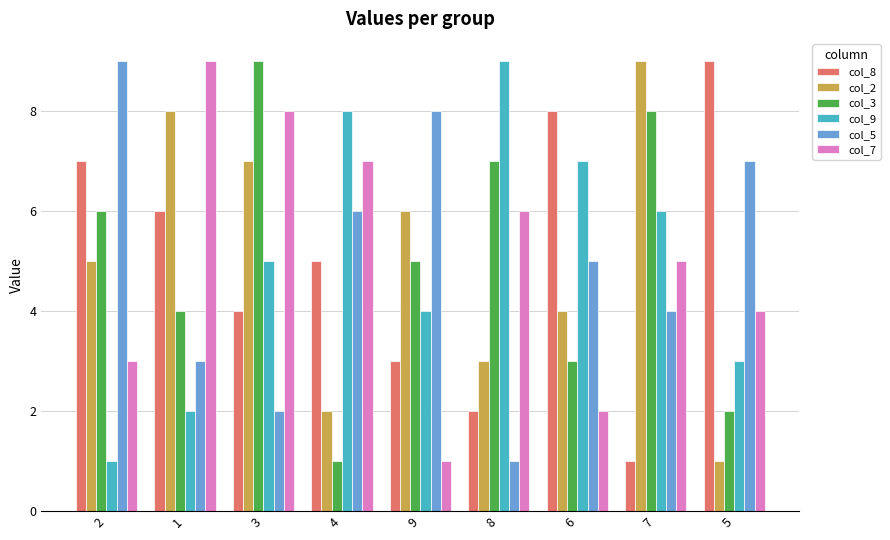

What is the difference between the highest and lowest values at 2?

8